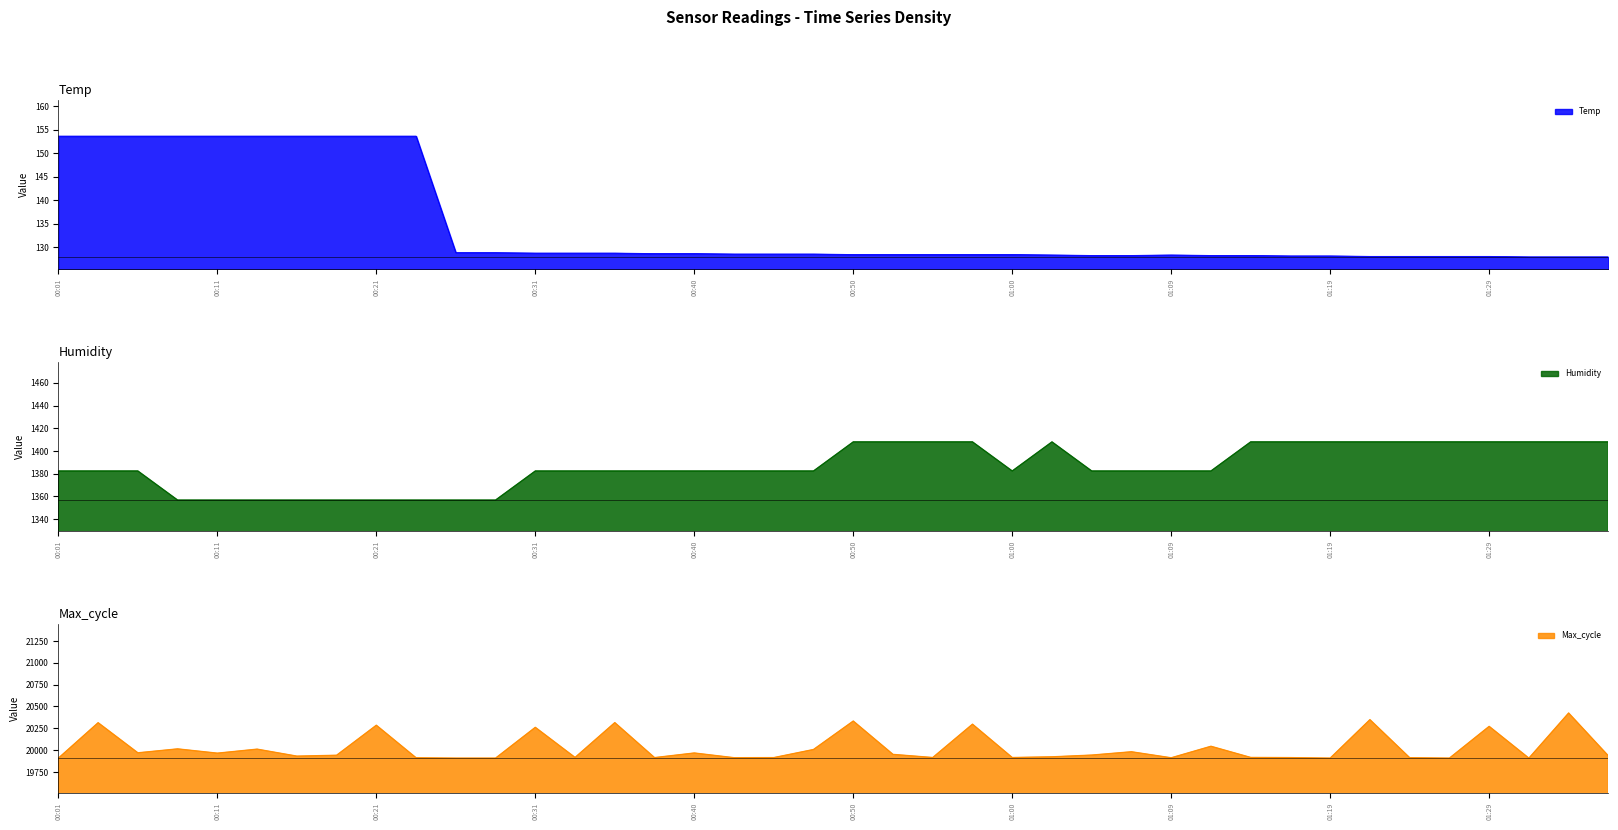

Reading left to right, extract all data points from this chart.

Temp: 00:01=153.6	00:04=153.6	00:06=153.6	00:09=153.6	00:11=153.6	00:13=153.6	00:16=153.6	00:18=153.6	00:21=153.6	00:23=153.6	00:26=128.9	00:28=128.9	00:31=128.8	00:33=128.8	00:35=128.8	00:38=128.7	00:40=128.7	00:43=128.6	00:45=128.6	00:48=128.6	00:50=128.5	00:52=128.5	00:55=128.5	00:57=128.5	01:00=128.5	01:02=128.4	01:05=128.3	01:07=128.3	01:09=128.4	01:12=128.3	01:14=128.3	01:17=128.2	01:19=128.2	01:22=128.1	01:24=128.1	01:26=128.1	01:29=128.1	01:31=128.0	01:34=128.0	01:36=128.0
Humidity: 00:01=1382.4	00:04=1382.4	00:06=1382.4	00:09=1356.8	00:11=1356.8	00:13=1356.8	00:16=1356.8	00:18=1356.8	00:21=1356.8	00:23=1356.8	00:26=1356.8	00:28=1356.8	00:31=1382.4	00:33=1382.4	00:35=1382.4	00:38=1382.4	00:40=1382.4	00:43=1382.4	00:45=1382.4	00:48=1382.4	00:50=1408.0	00:52=1408.0	00:55=1408.0	00:57=1408.0	01:00=1382.4	01:02=1408.0	01:05=1382.4	01:07=1382.4	01:09=1382.4	01:12=1382.4	01:14=1408.0	01:17=1408.0	01:19=1408.0	01:22=1408.0	01:24=1408.0	01:26=1408.0	01:29=1408.0	01:31=1408.0	01:34=1408.0	01:36=1408.0
Max_cycle: 00:01=19908.0	00:04=20314.0	00:06=19969.0	00:09=20014.0	00:11=19965.0	00:13=20011.0	00:16=19931.0	00:18=19941.0	00:21=20285.0	00:23=19912.0	00:26=19908.0	00:28=19908.0	00:31=20261.0	00:33=19916.0	00:35=20315.0	00:38=19914.0	00:40=19967.0	00:43=19913.0	00:45=19914.0	00:48=20007.0	00:50=20333.0	00:52=19951.0	00:55=19915.0	00:57=20297.0	01:00=19915.0	01:02=19923.0	01:05=19943.0	01:07=19981.0	01:09=19912.0	01:12=20044.0	01:14=19916.0	01:17=19914.0	01:19=19908.0	01:22=20349.0	01:24=19913.0	01:26=19908.0	01:29=20272.0	01:31=19908.0	01:34=20425.0	01:36=19934.0